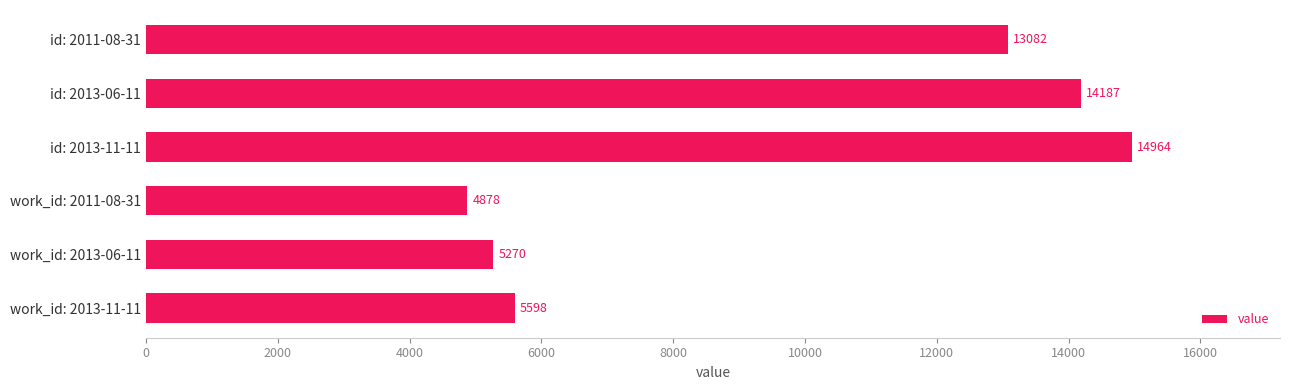

Reading bottom to top, extract all data points from this chart.

work_id: 2013-11-11=5598	work_id: 2013-06-11=5270	work_id: 2011-08-31=4878	id: 2013-11-11=14964	id: 2013-06-11=14187	id: 2011-08-31=13082